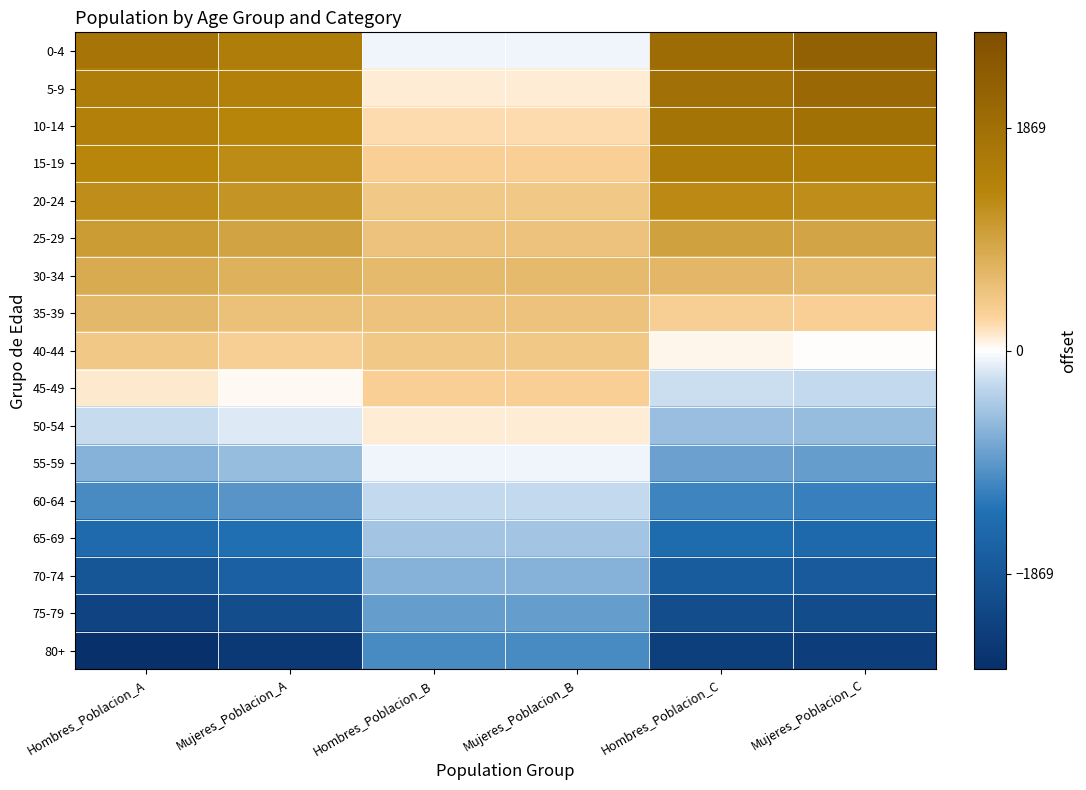

How many series are shown in this chart?

17